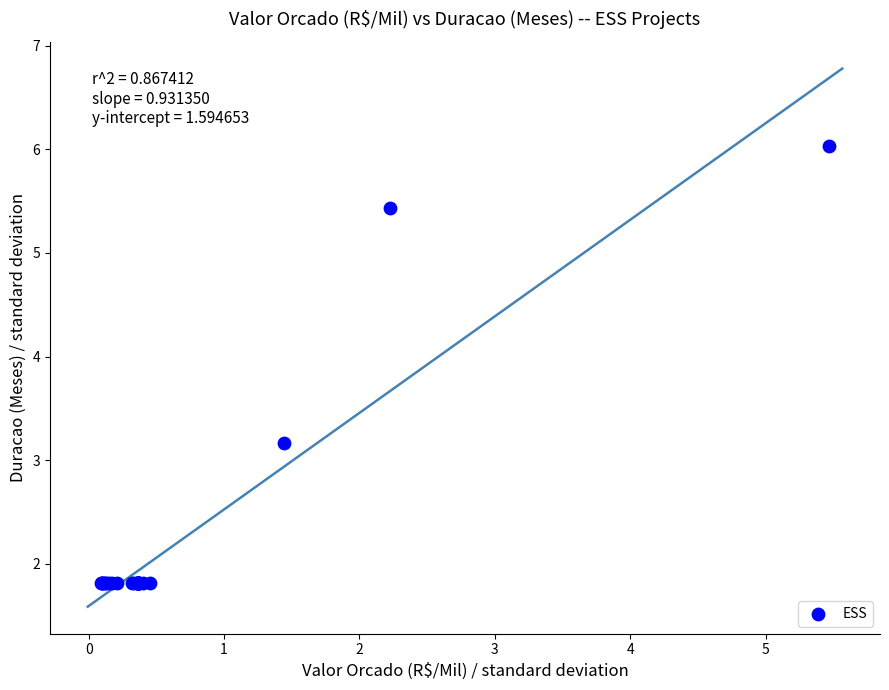

What Y value in the scatter plot is closest to 3?

3.2